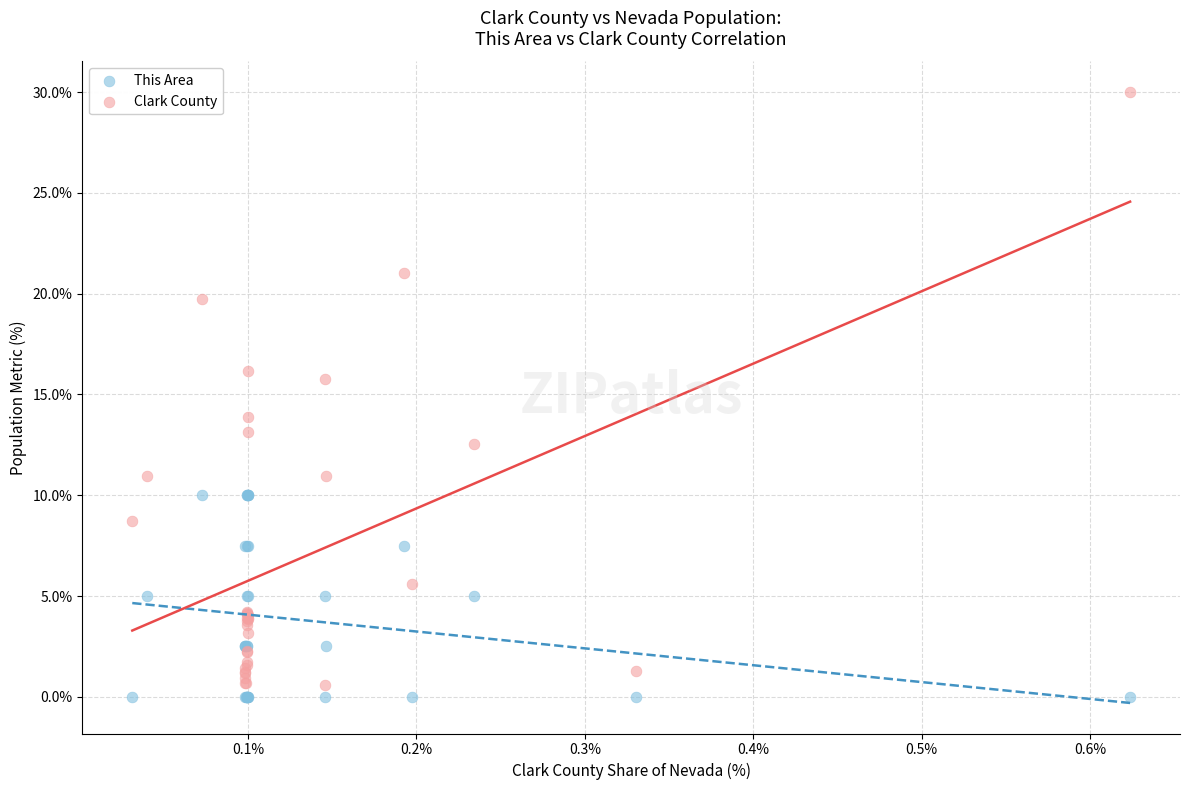

What are all the series names shown in the legend?

This Area, Clark County